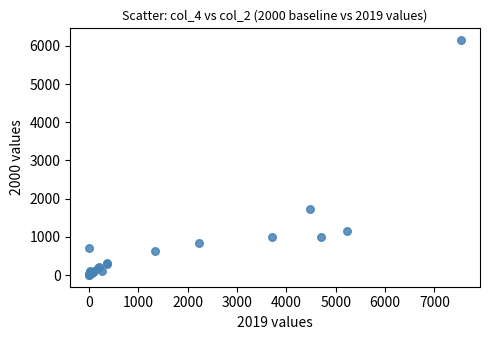

What Y value in the scatter plot is closest to 3076?

1731.7